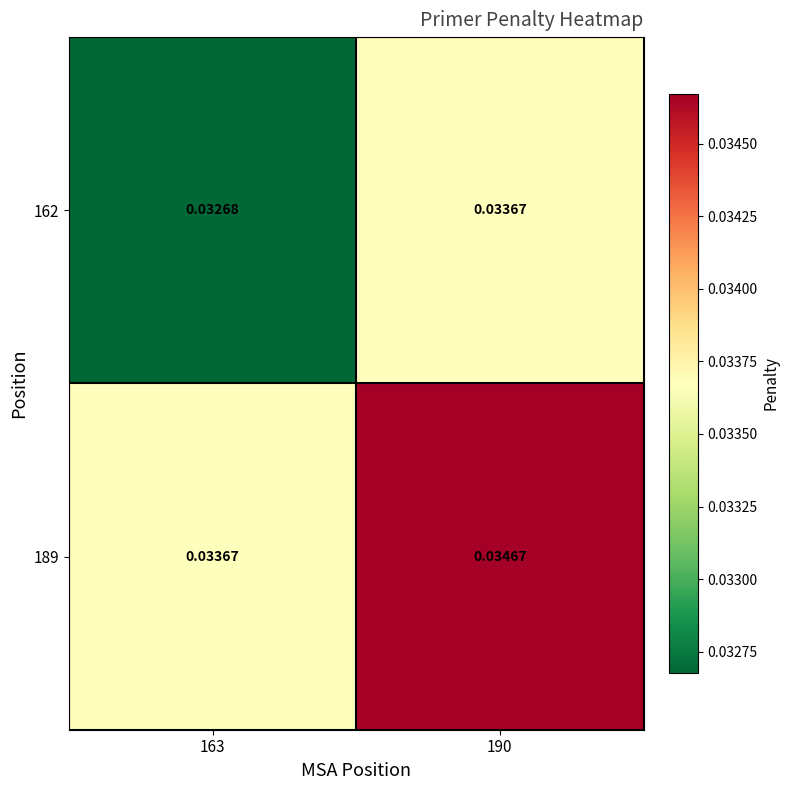

Rank the series by their average value, from highest to lowest.

189, 162